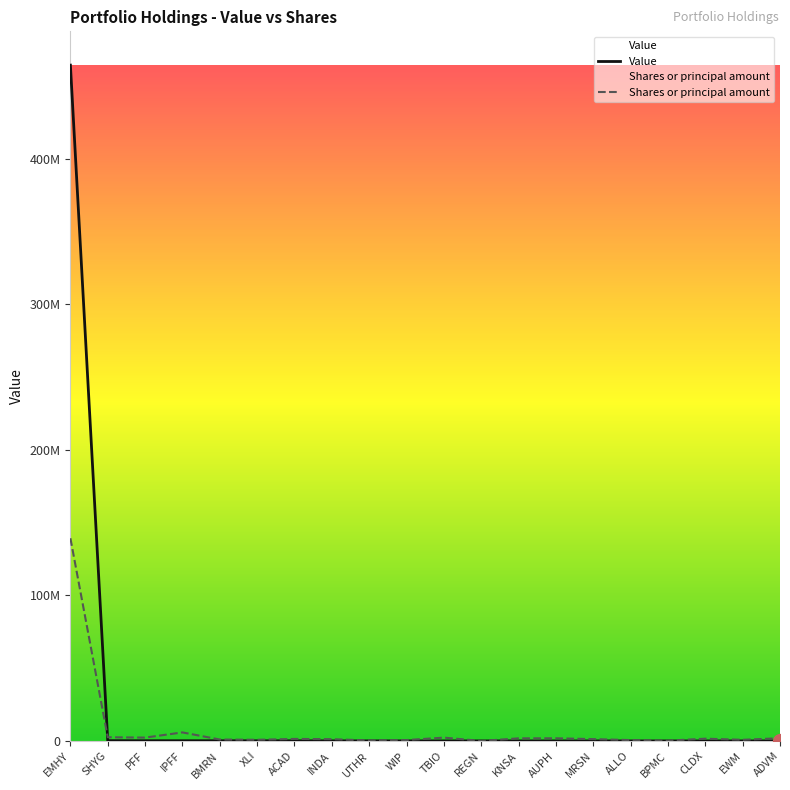

What position from the left is WIP?

10